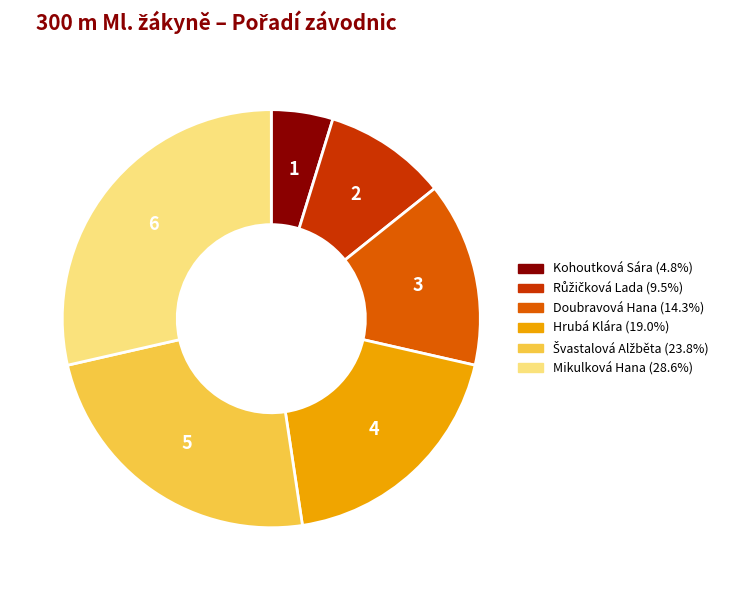

What is the largest slice in the pie chart?

Mikulková Hana